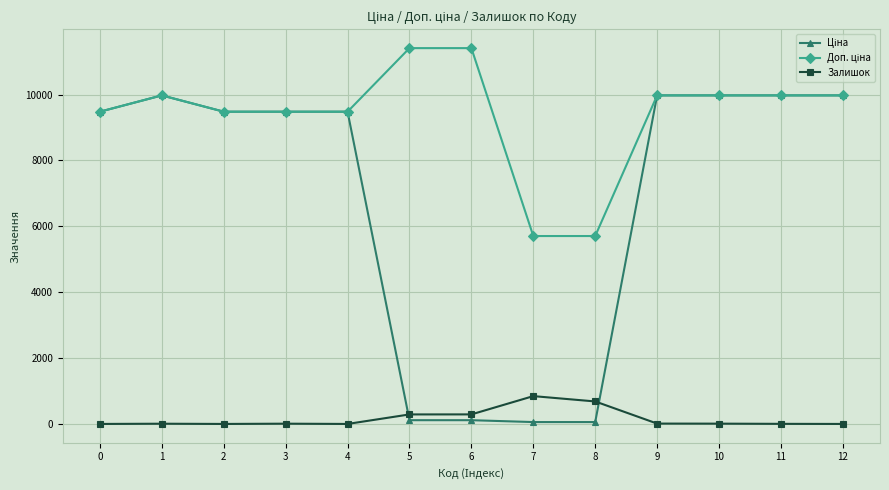

What is the maximum value for Залишок?

845.0